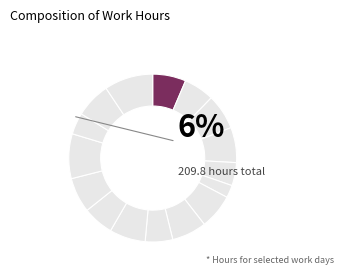

Which category has the biggest portion of the pie?

22-Fri